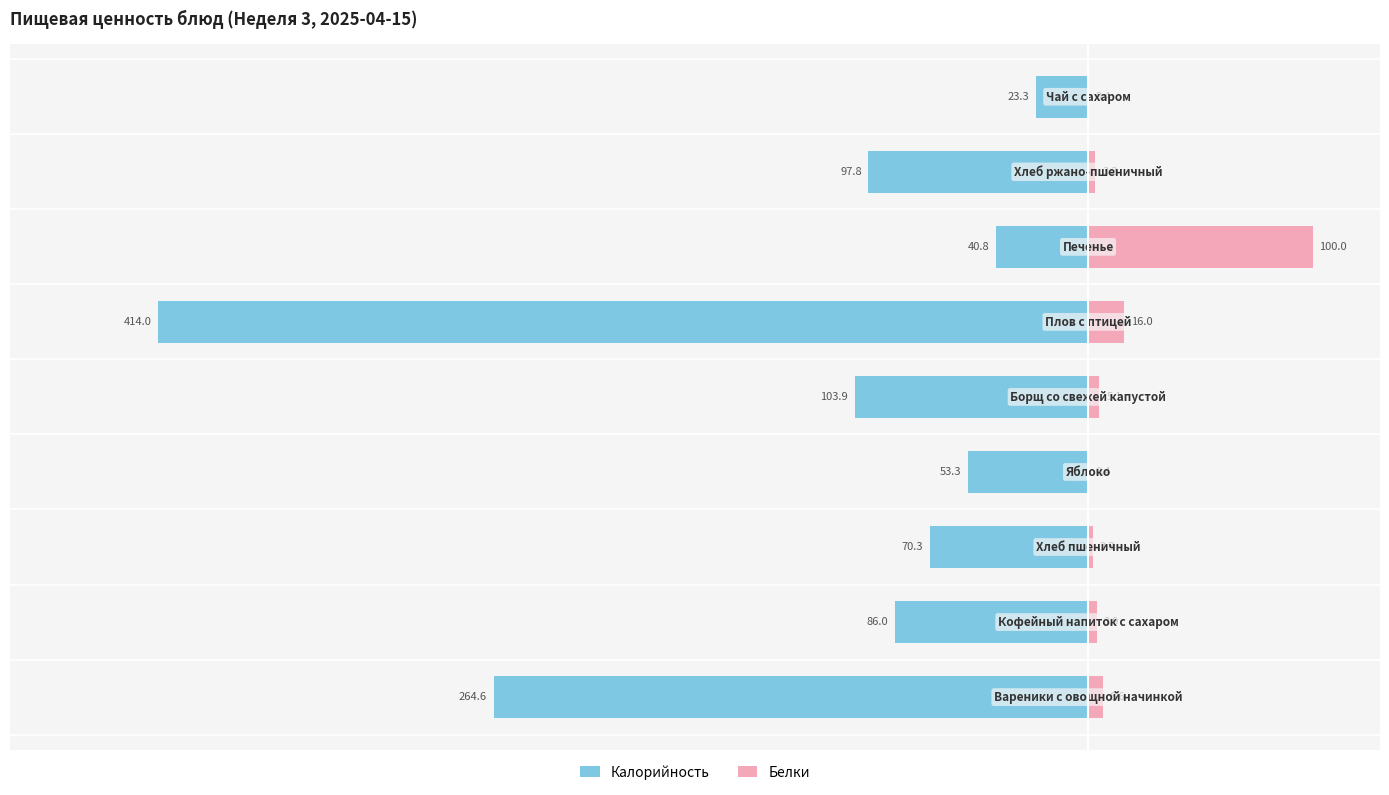

Reading right to left, transcribe all the data shown in this chart.

Калорийность: -23.3	-97.8	-40.8	-414.0	-103.9	-53.3	-70.3	-86.0	-264.6
Белки: 0.4	3.3	100.0	16.0	5.1	0.4	2.3	3.9	6.6